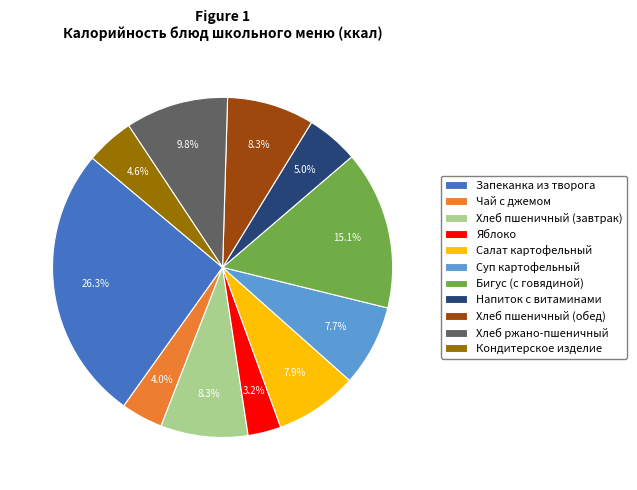

The Хлеб пшеничный (обед) slice represents 1% of the pie. True or false?

False